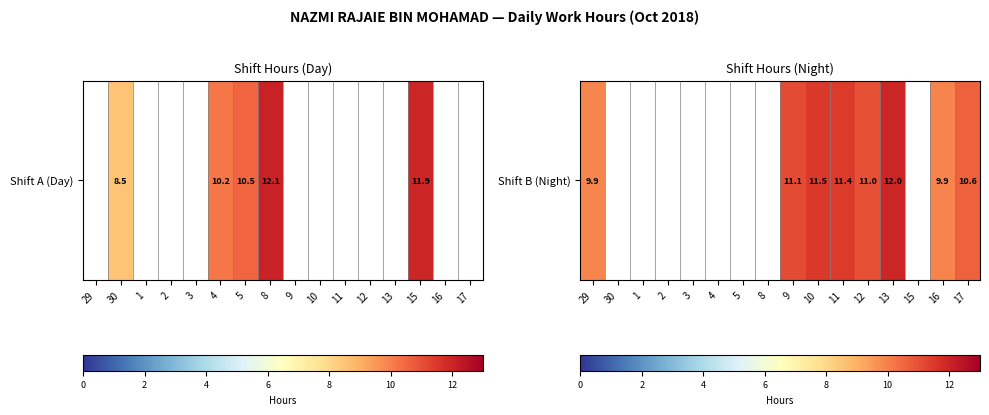

Is it true that the value at 12 is 11.0?

True